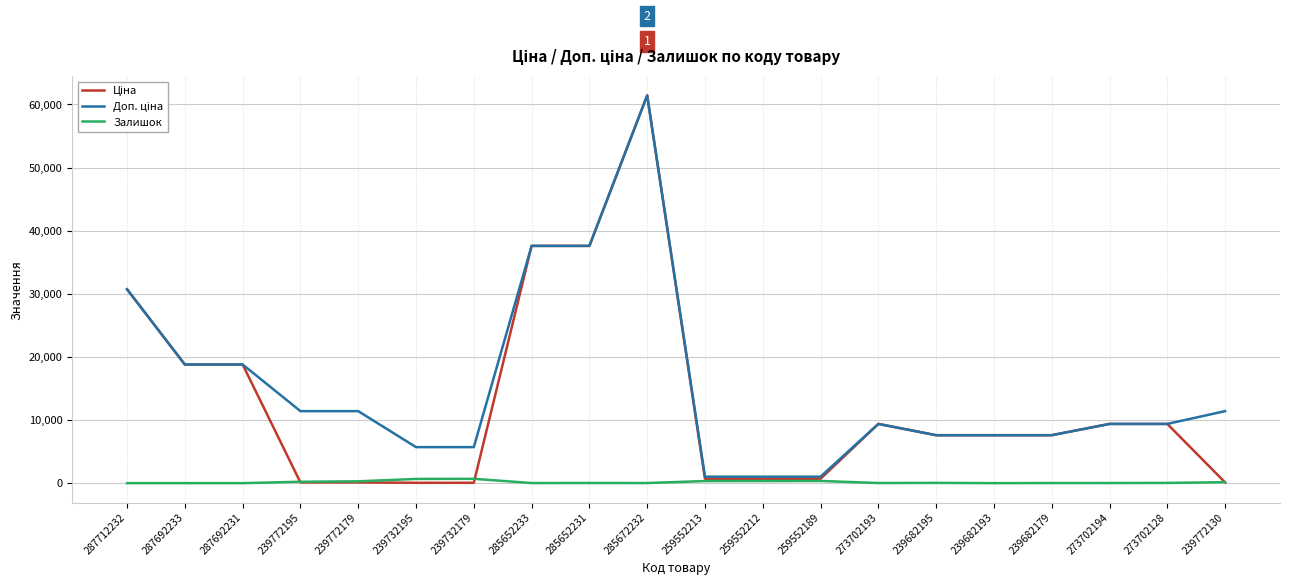

What position from the left is 239682179?

17